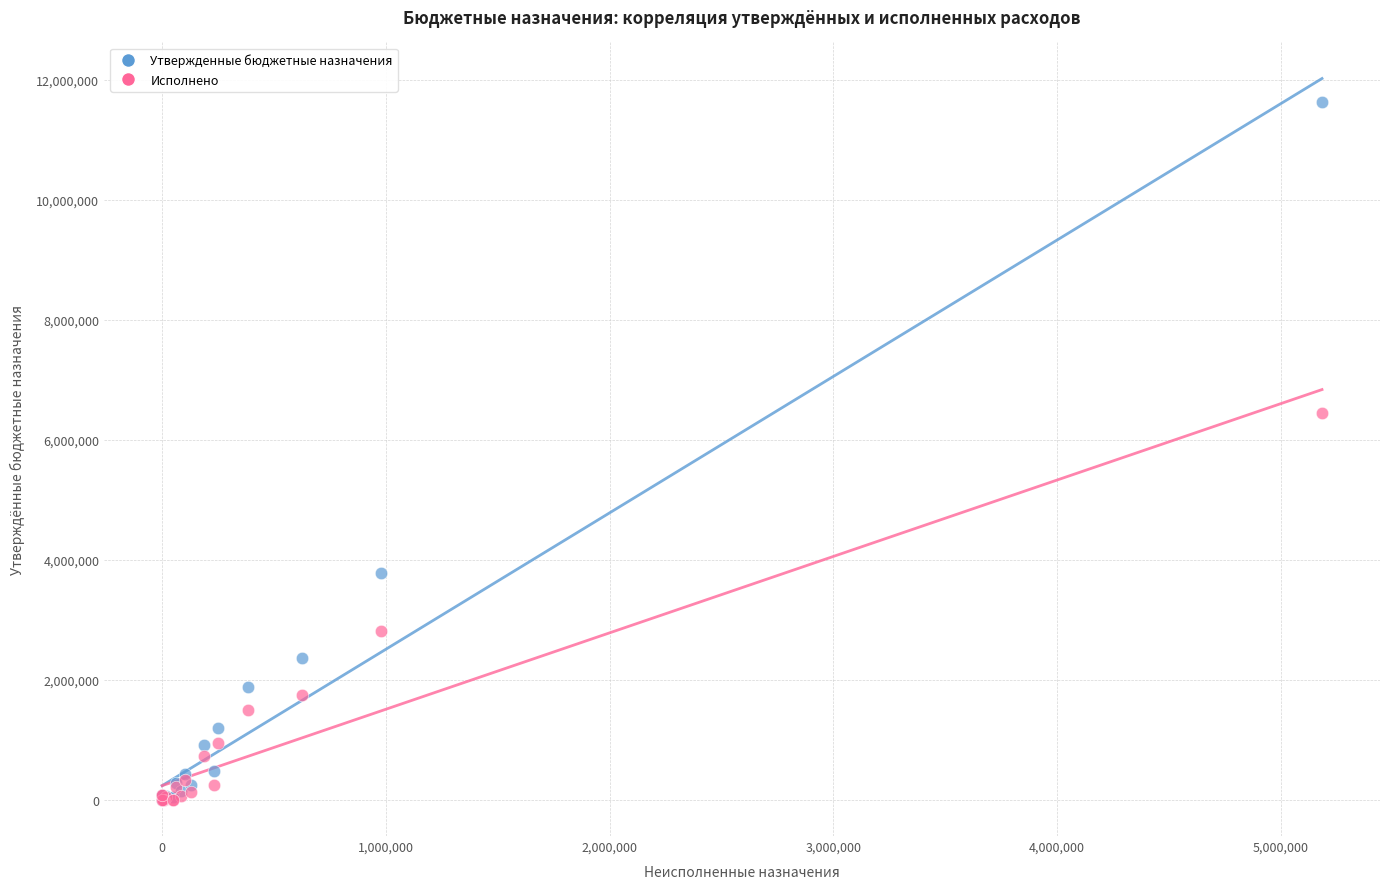

In the Исполнено series, what Y value is closest to 3226436?

2811253.9